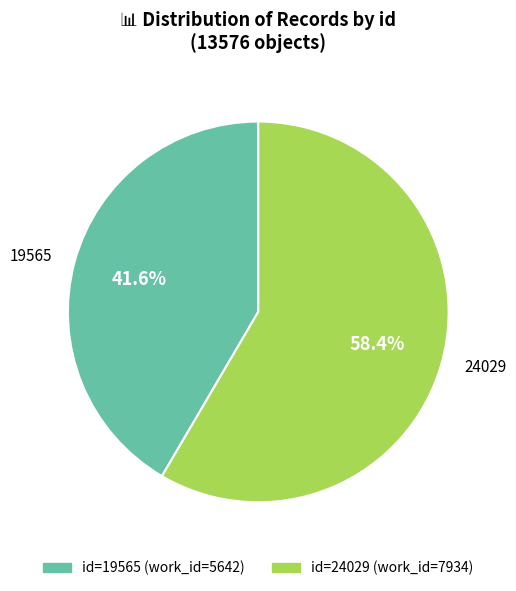

Count the number of slices in the pie.

2